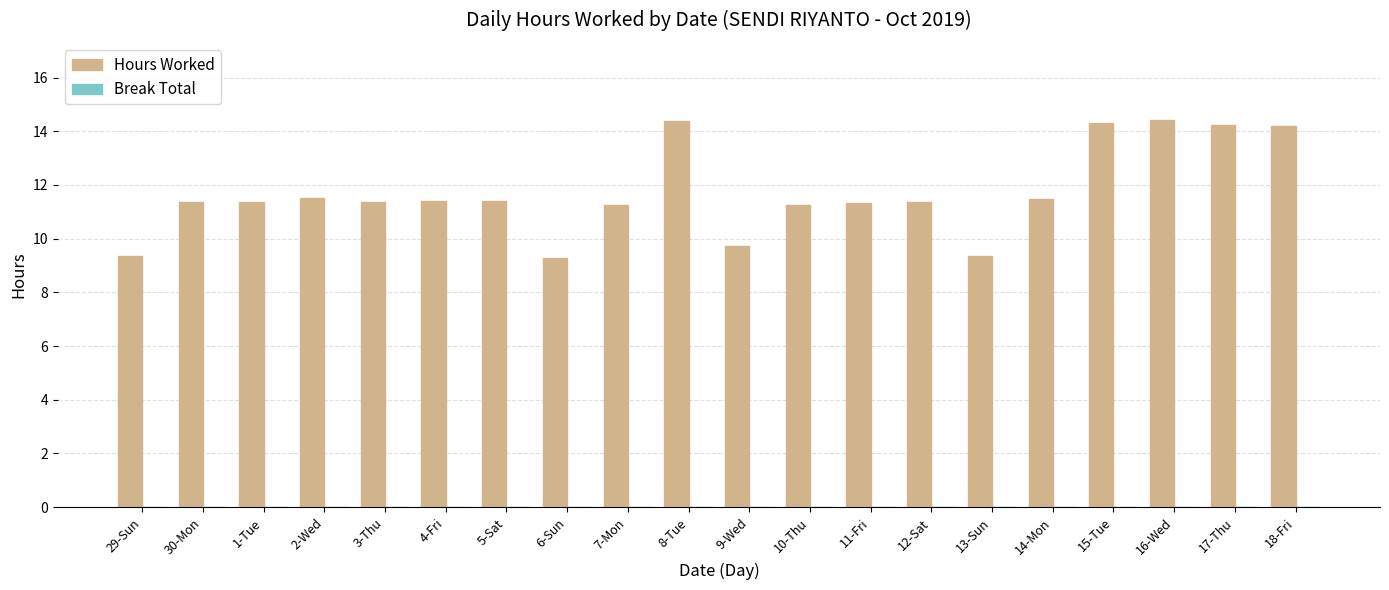

What is the sum of the values at 4-Fri and 29-Sun?

20.8